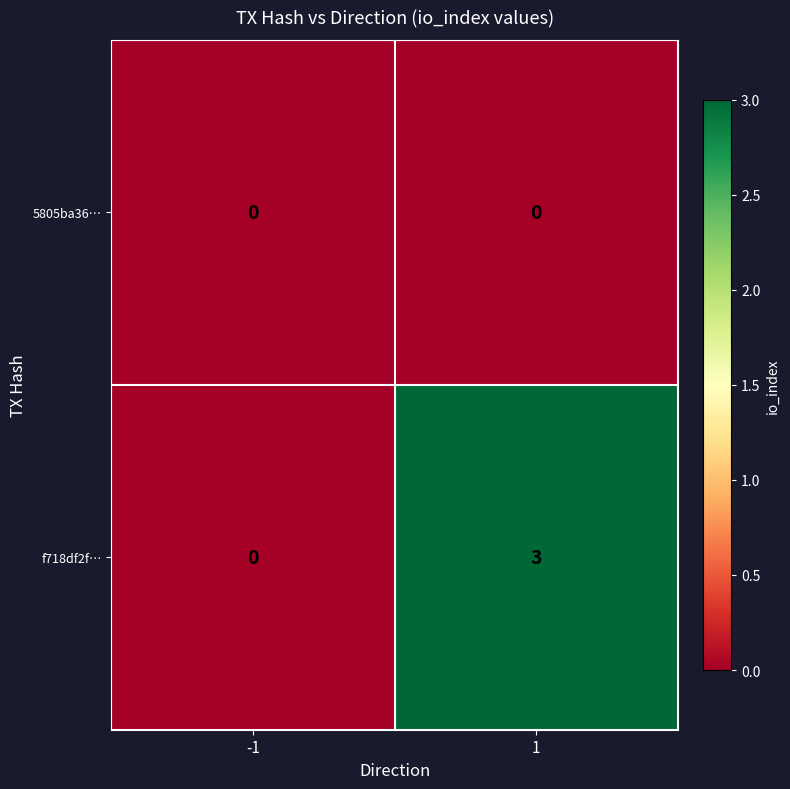

Count the number of categories in the chart.

2